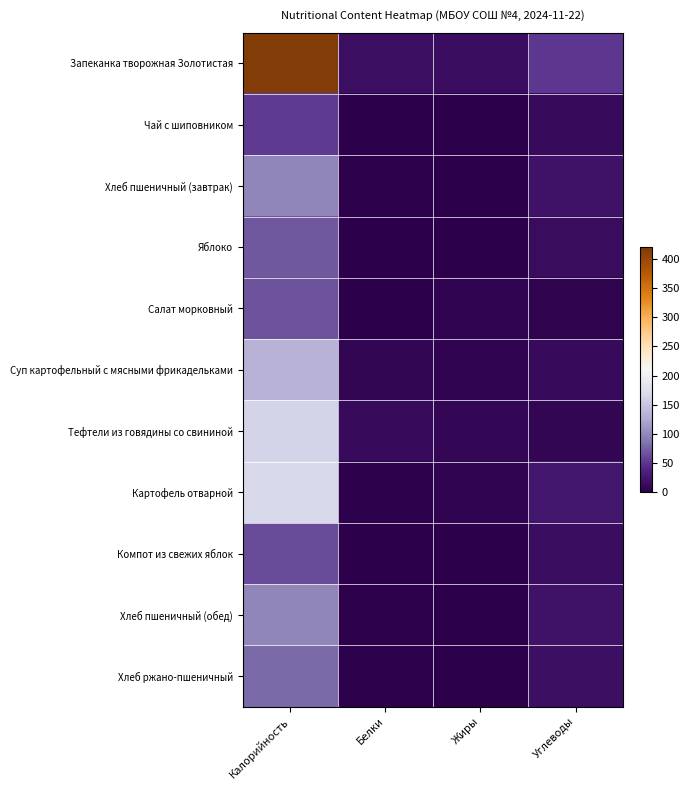

Which series changed the most between Калорийность and Жиры?

Запеканка творожная Золотистая